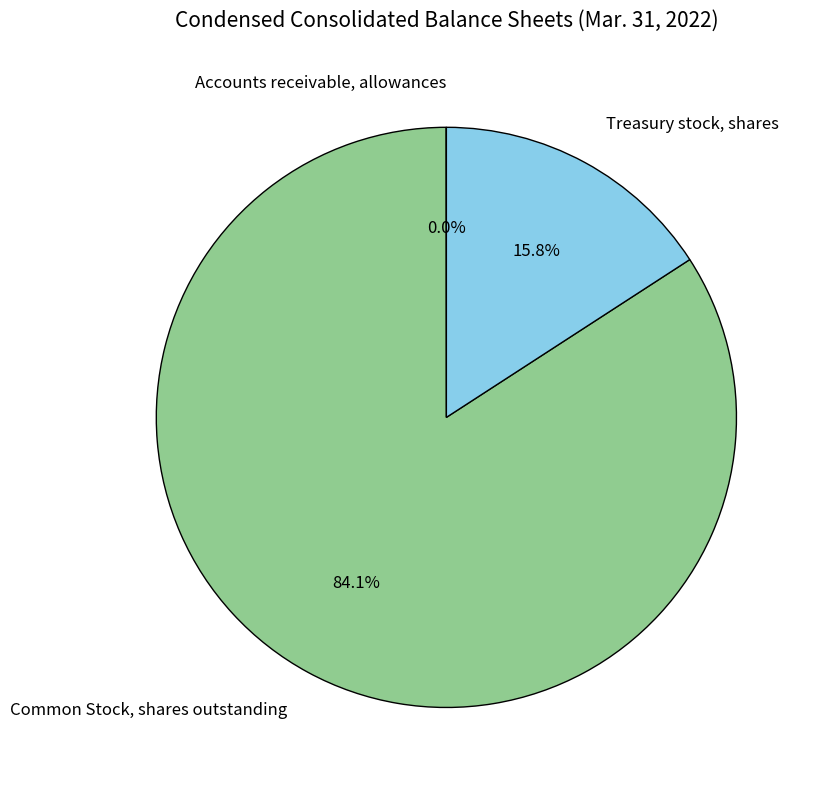

To the nearest percent, what is the average slice percentage?

33%